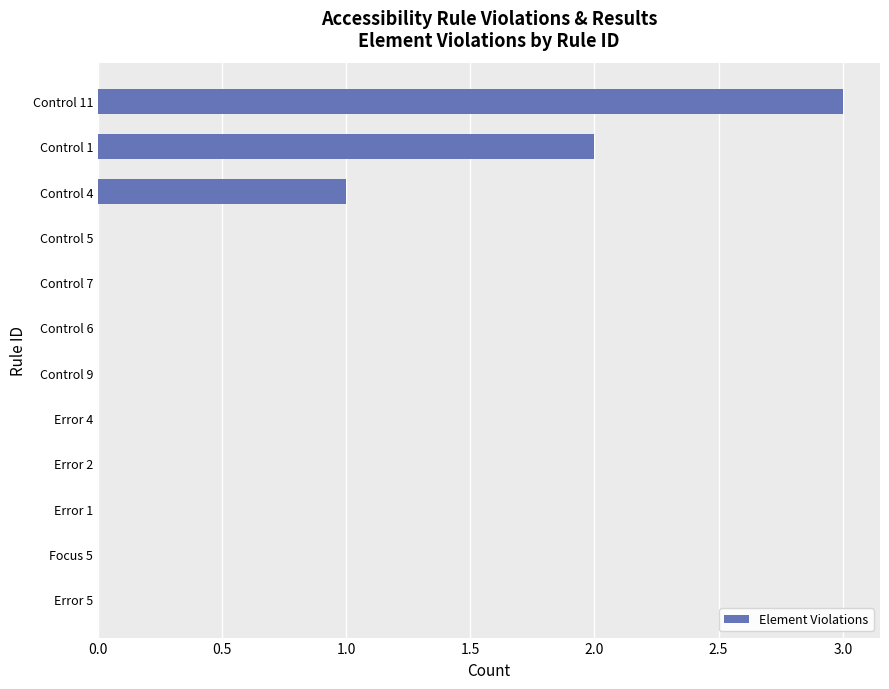

Which category has the highest value across all series?

Control 11